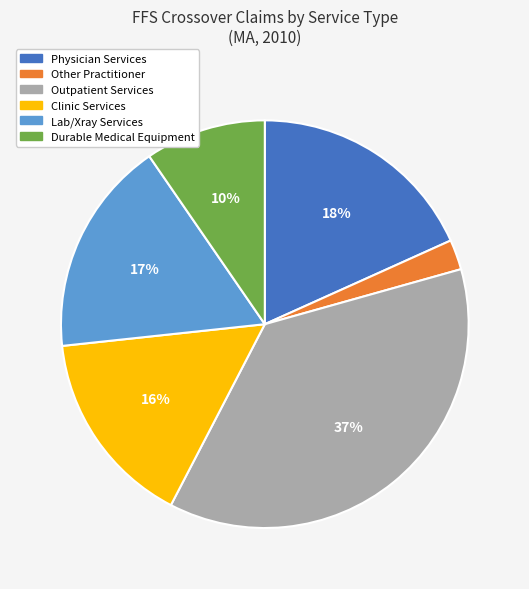

What is the ratio of the value at Durable Medical Equipment to the value at Clinic Services?

0.6